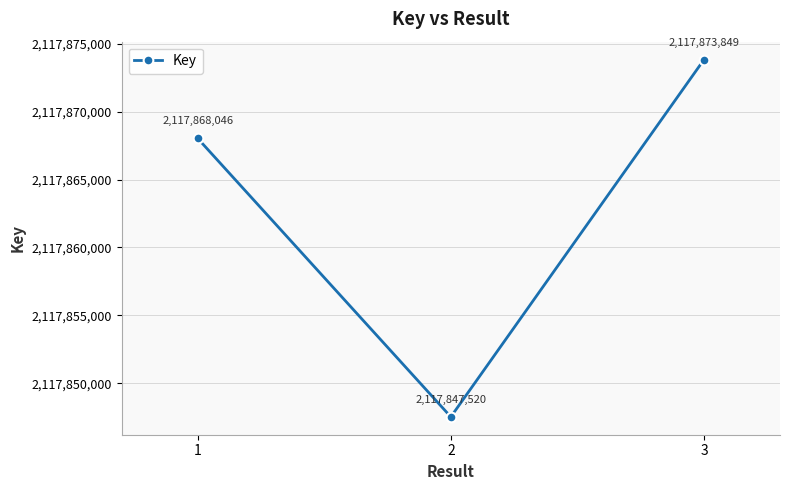

Reading left to right, what are all the values shown in this chart?

1=2117868046	2=2117847520	3=2117873849